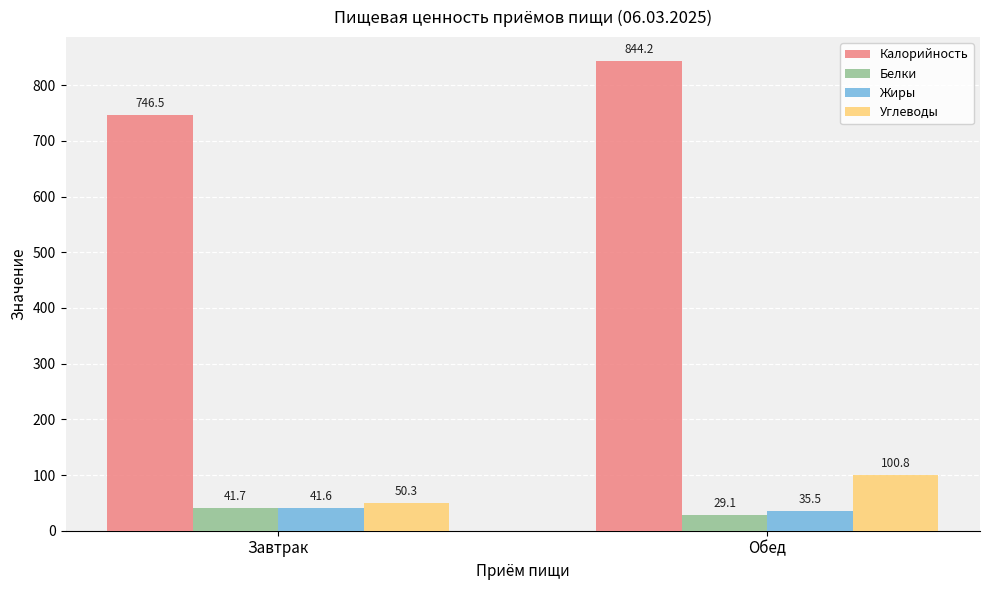

Rank the categories by Жиры value from highest to lowest.

Завтрак, Обед